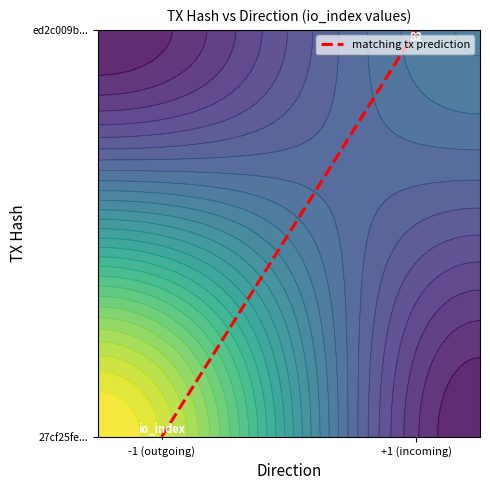

List the labels in order of value, largest first.

+1 (incoming), -1 (outgoing)